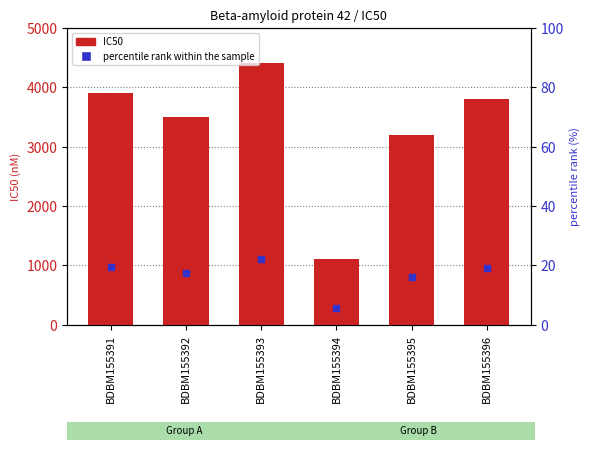

Rank the categories by value from lowest to highest.

BDBM155394, BDBM155395, BDBM155392, BDBM155396, BDBM155391, BDBM155393